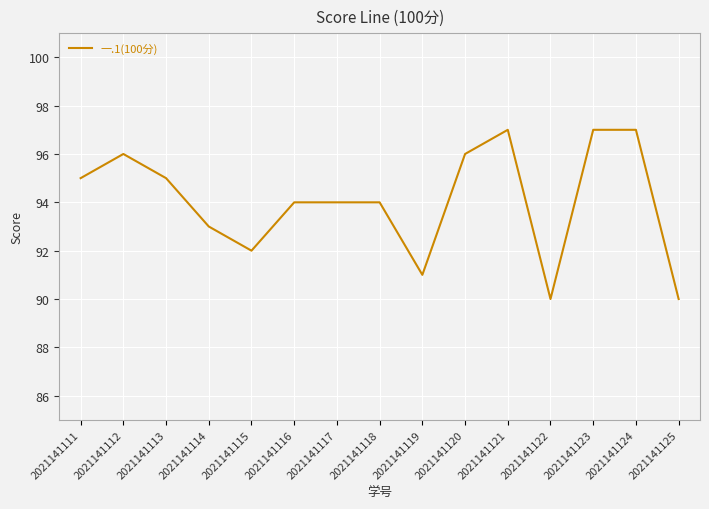

The value at 2021141114 is 25. True or false?

False